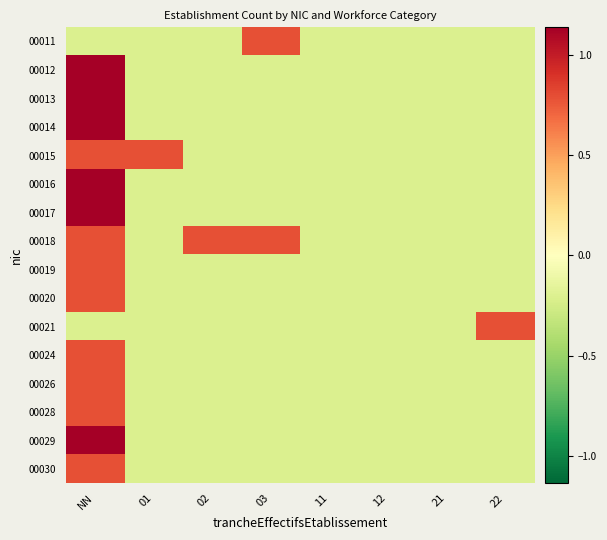

What is the total value across all series at 02?

-2.4